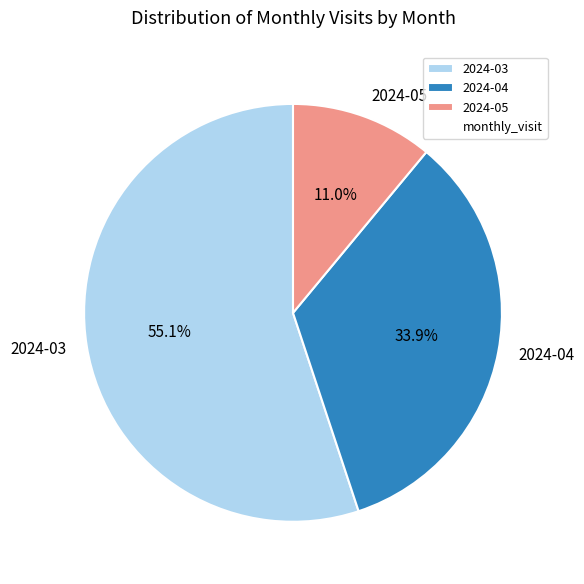

How many slices are in this pie chart?

3